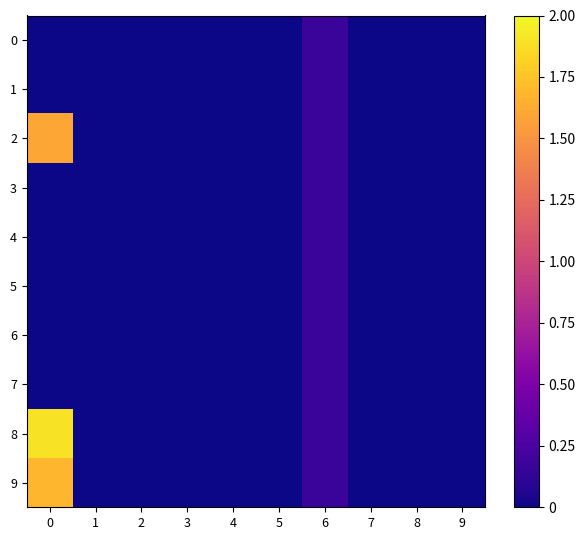

How many series are shown in this chart?

10